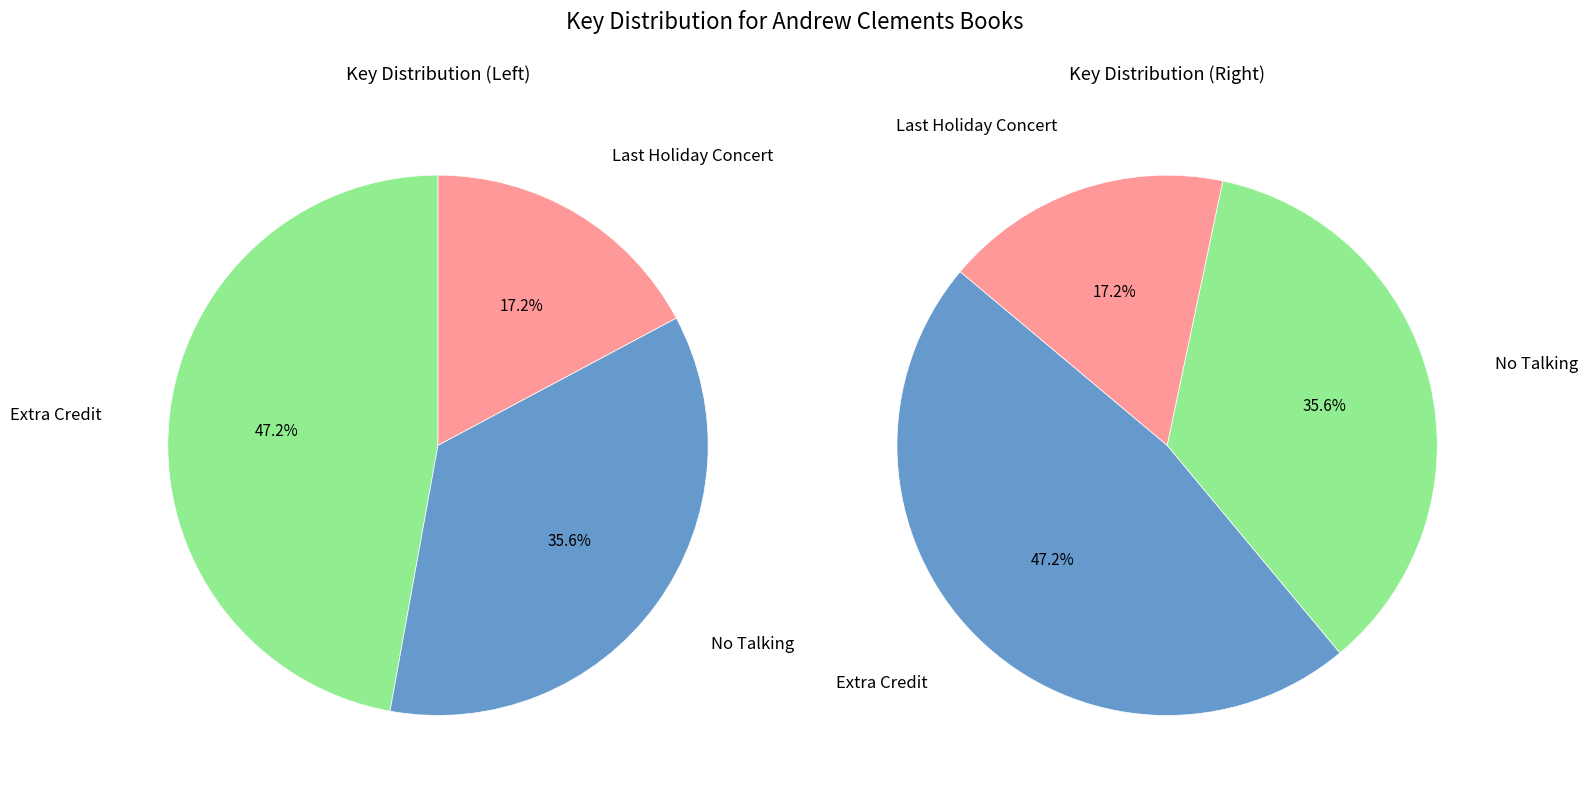

To the nearest percent, what percentage of the pie is Extra Credit?

47%